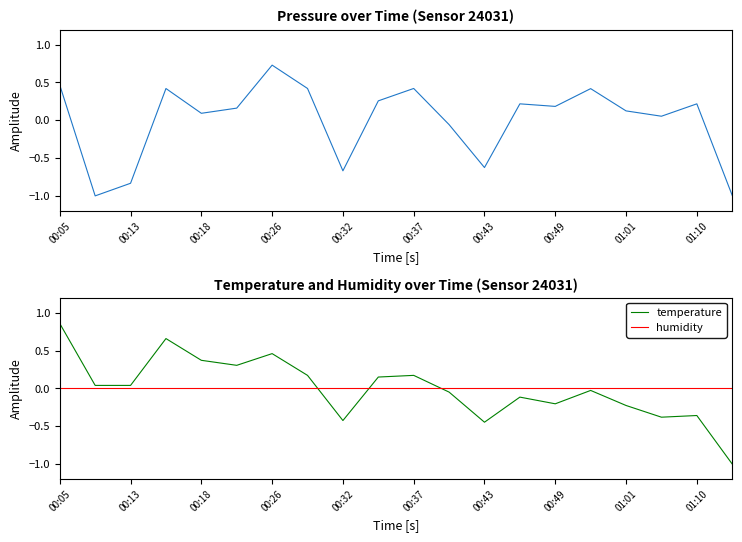

Reading right to left, extract all data points from this chart.

pressure: -1.0	0.2	0.1	0.1	0.4	0.2	0.2	-0.6	-0.1	0.4	0.3	-0.7	0.4	0.7	0.2	0.1	0.4	-0.8	-1.0	0.5
temperature: -1.0	-0.4	-0.4	-0.2	-0.0	-0.2	-0.1	-0.4	-0.0	0.2	0.2	-0.4	0.2	0.5	0.3	0.4	0.7	0.0	0.0	0.9
humidity: 0.0	0.0	0.0	0.0	0.0	0.0	0.0	0.0	0.0	0.0	0.0	0.0	0.0	0.0	0.0	0.0	0.0	0.0	0.0	0.0